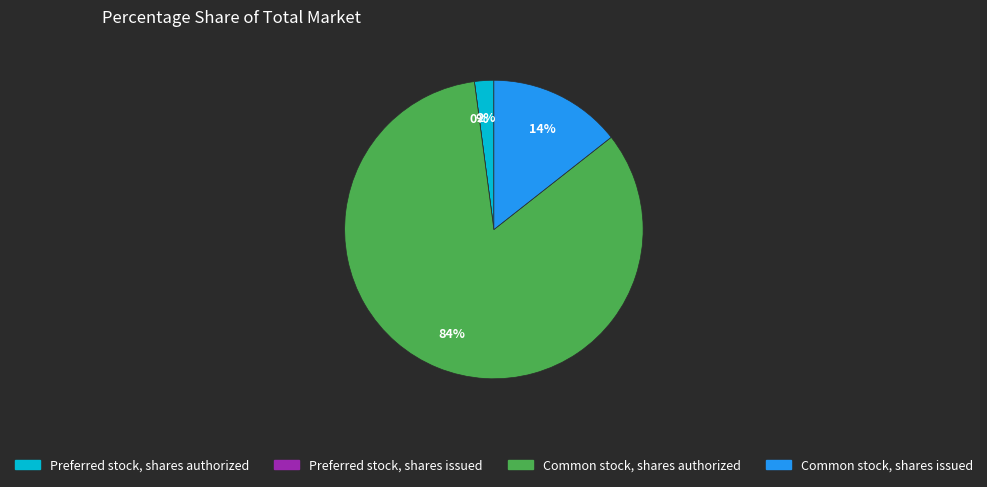

Does Preferred stock, shares authorized represent more than half of the total?

No